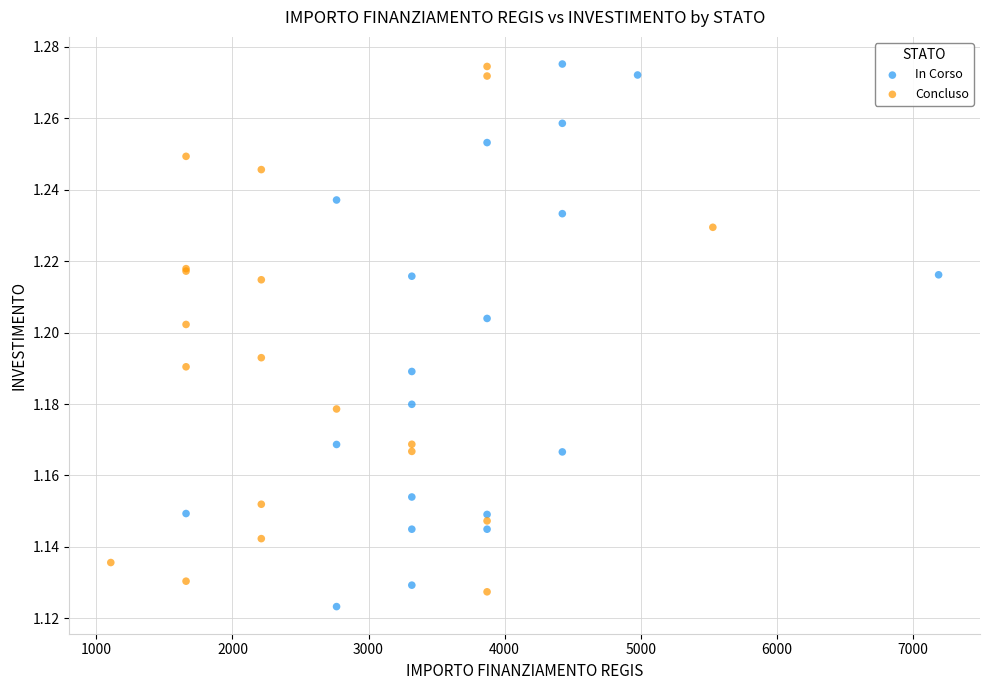

Which series has the widest spread of Y values?

In Corso